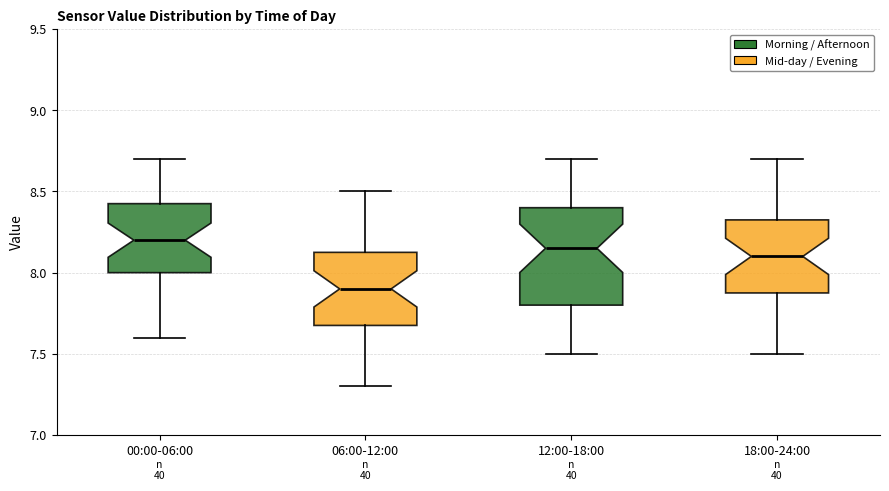

Which box's median line is the lowest?

06:00-12:00